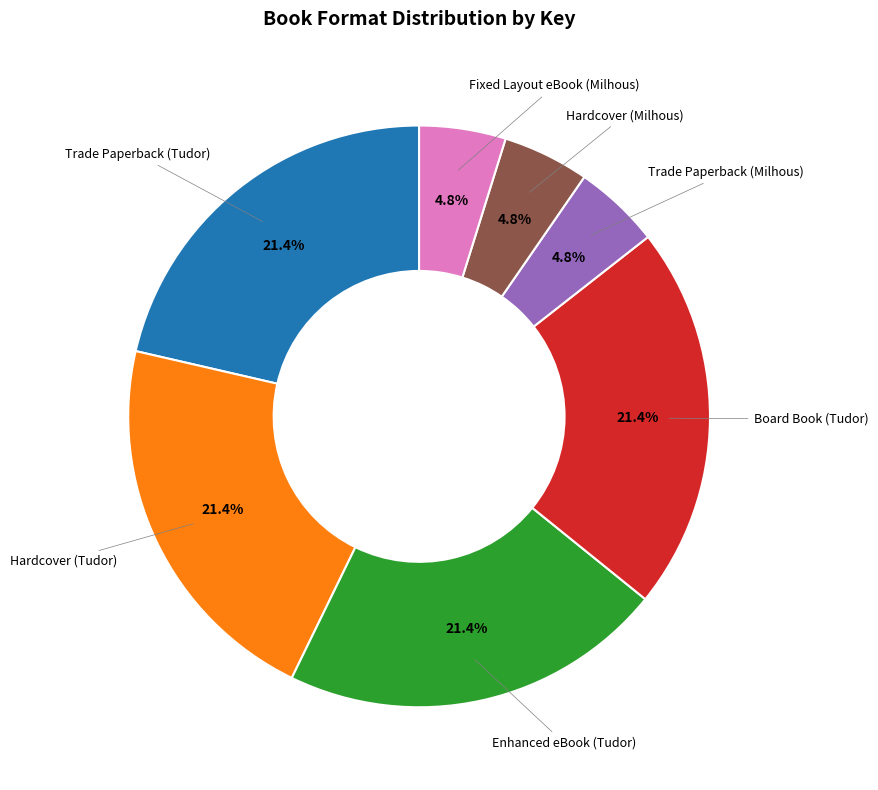

What is the total percentage of Enhanced eBook (Tudor) and Board Book (Tudor)?

42.8%